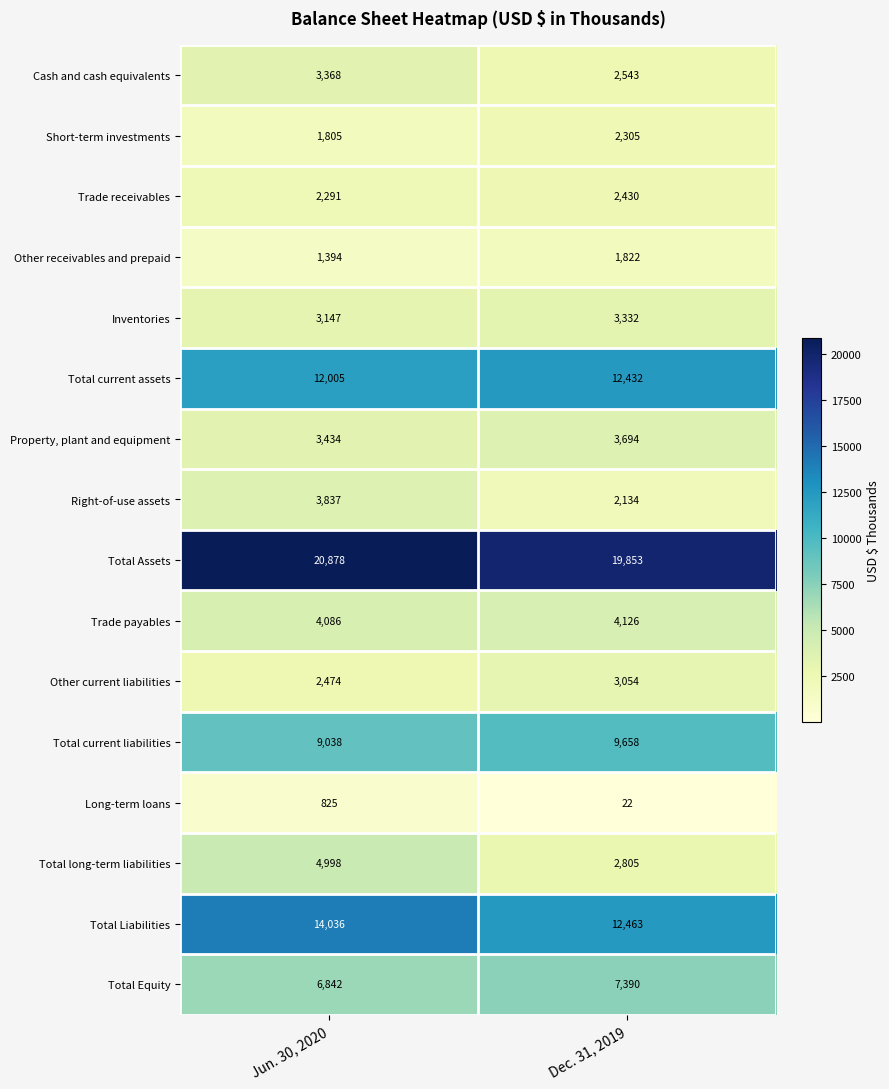

Which series has the largest range (max minus min)?

Total long-term liabilities